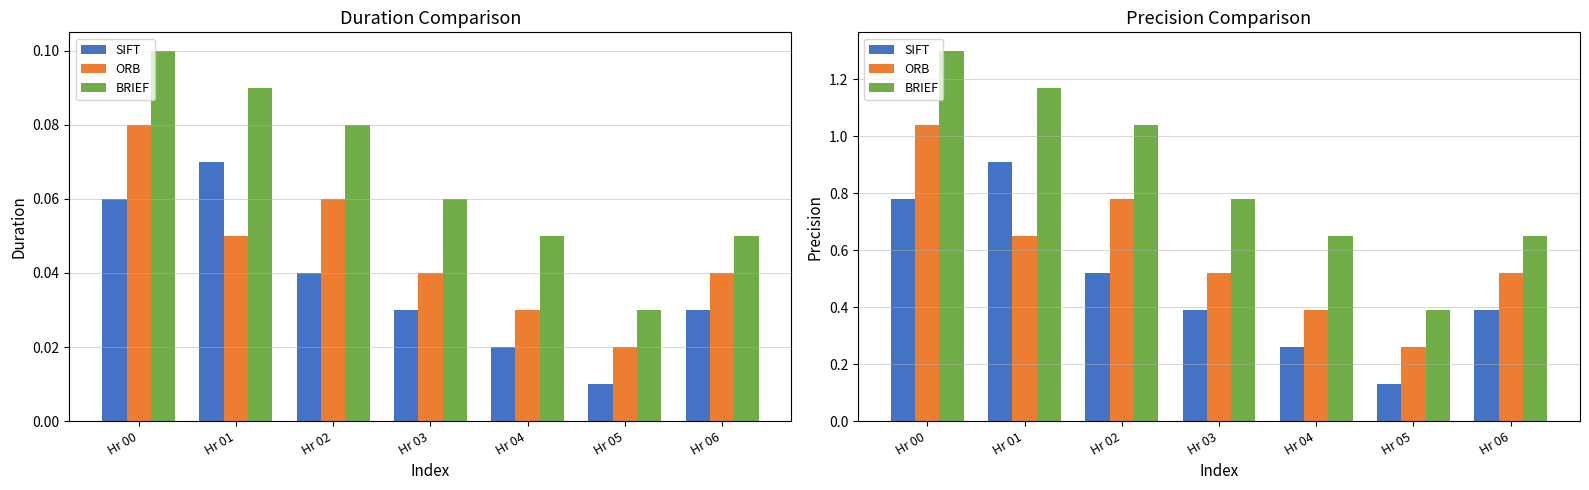

At which category is the sum across all series the highest?

Hr 00